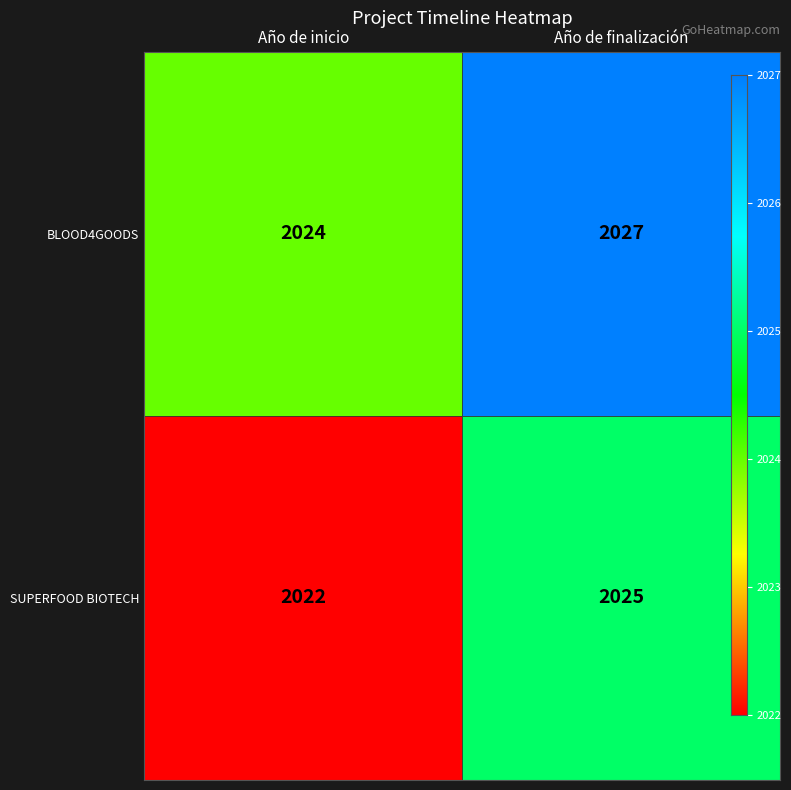

Between Año de finalización and Año de inicio, which is larger?

Año de finalización